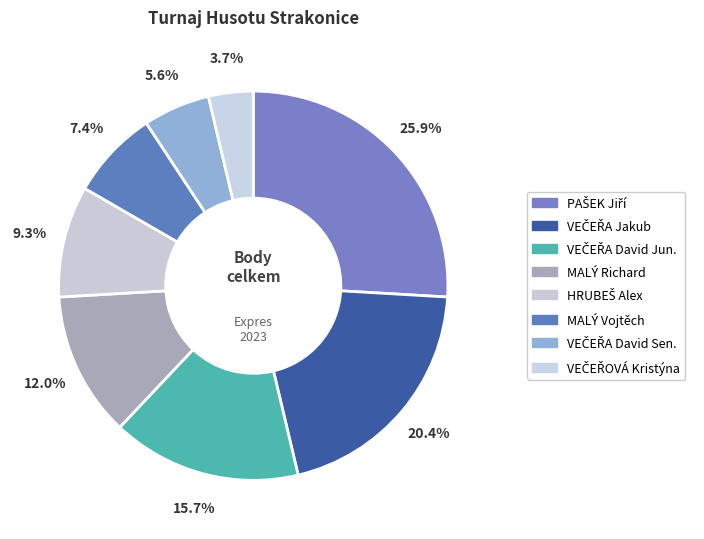

Count the number of slices in the pie.

8